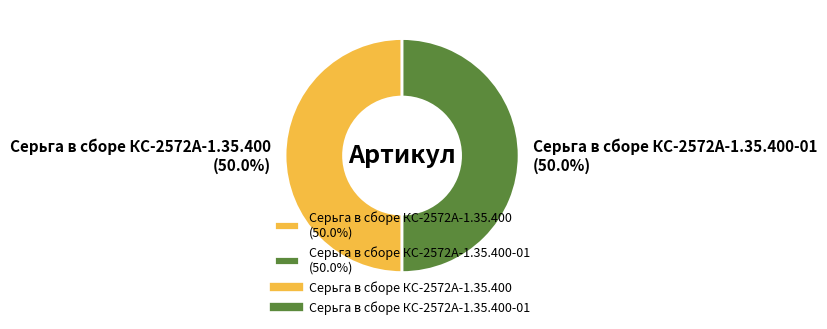

What percentage do Серьга в сборе КС-2572А-1.35.400-01 (50.0%) and Серьга в сборе КС-2572А-1.35.400 (50.0%) together represent?

100.0%